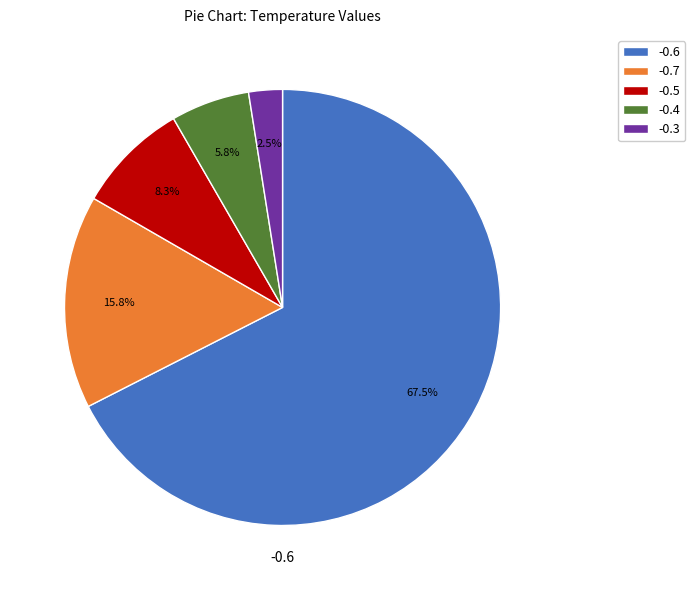

Is there any slice that represents more than half of the pie?

Yes